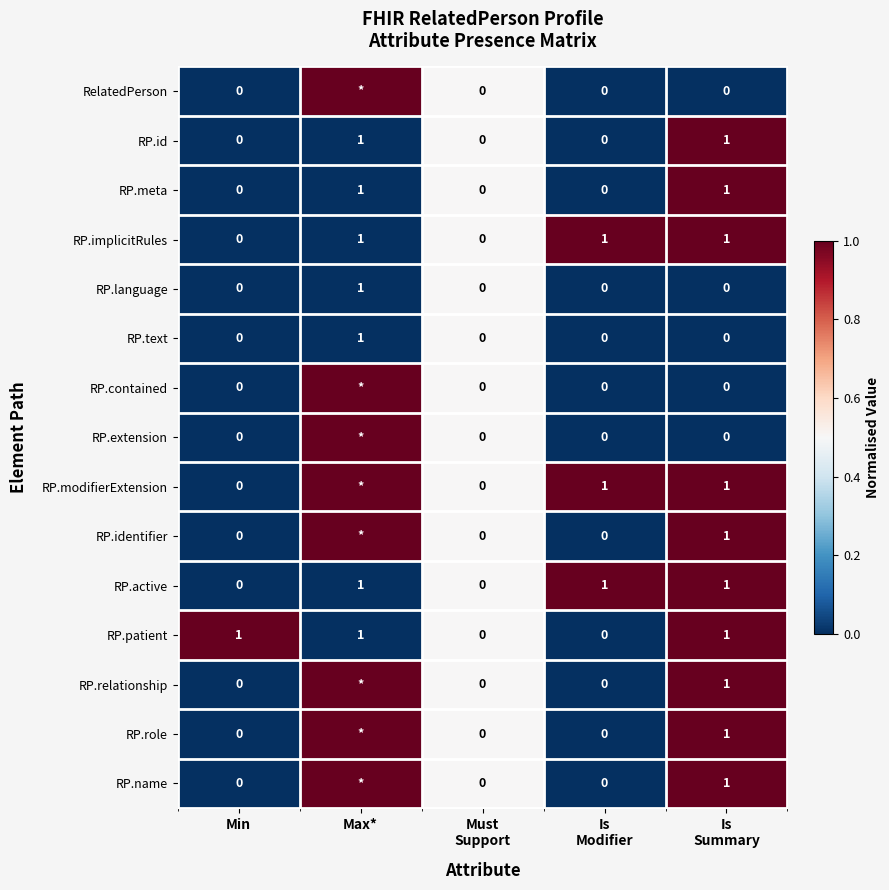

What is the sum of all RP.active values?

3